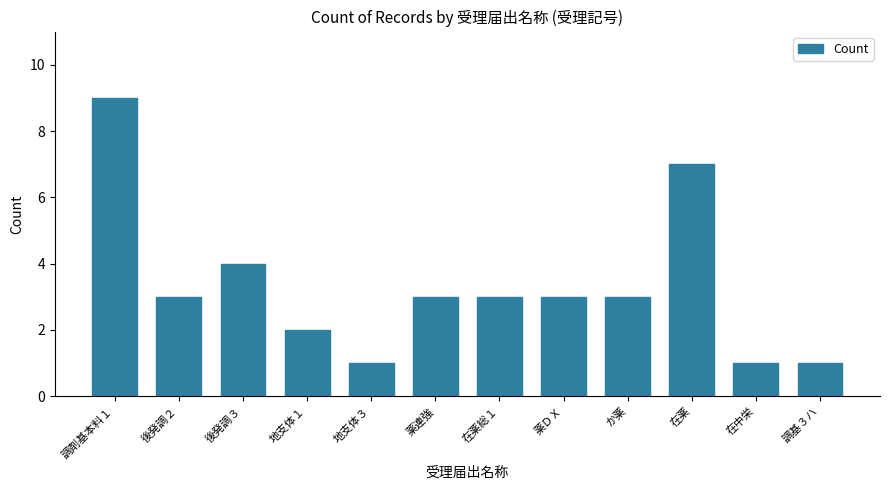

What is the label of the 12th bar from the right?

調剤基本料１